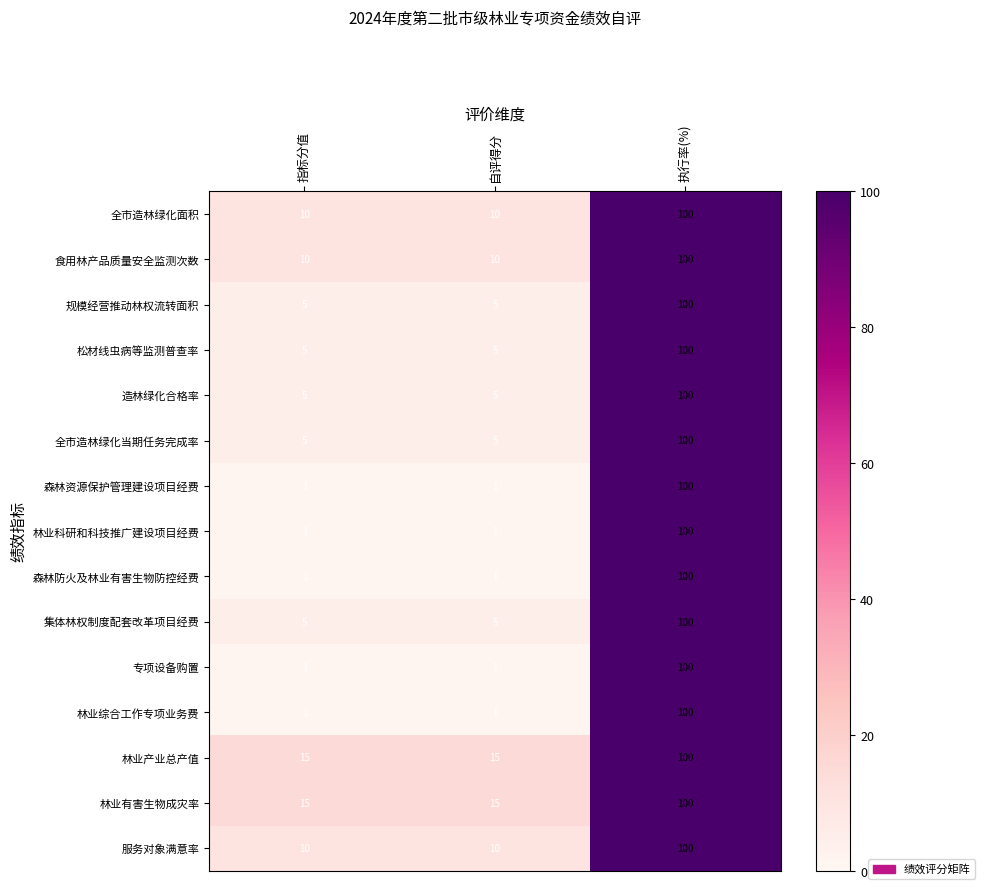

What value does the 专项设备购置 series have at 执行率(%), to the nearest 10?

100